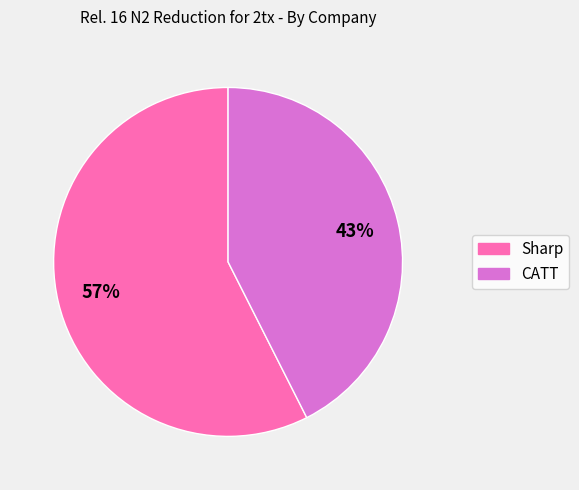

Which slice represents more than half of the pie?

Sharp